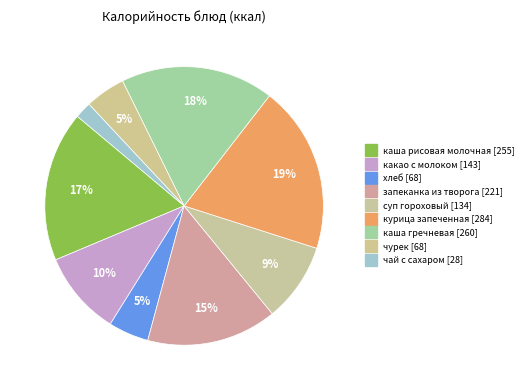

Which category has the smallest portion of the pie?

чай с сахаром